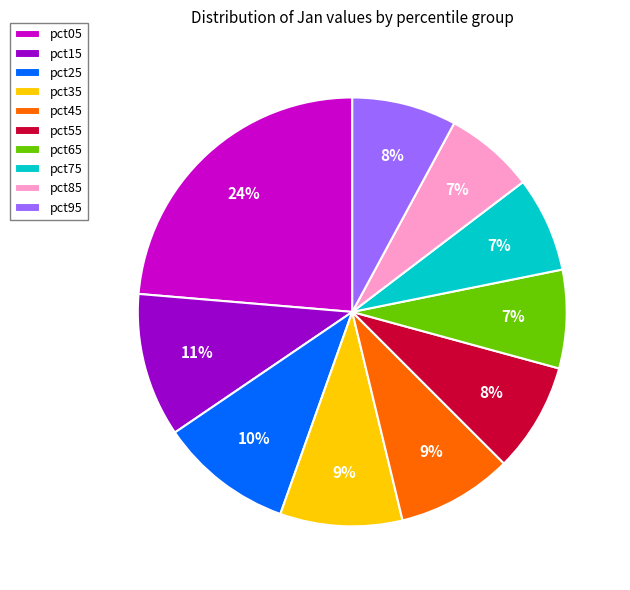

Do pct05 and pct95 together represent more than half of the pie?

No